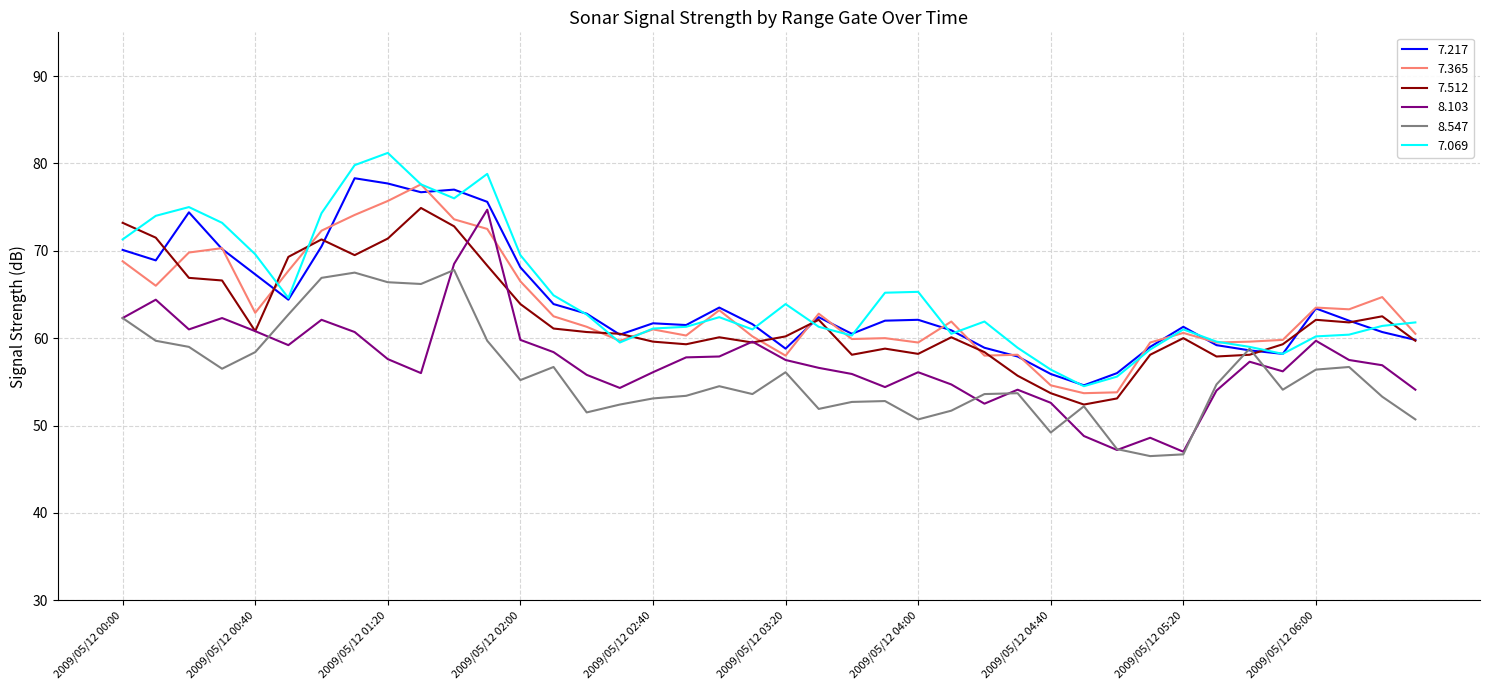

What is the maximum value for 8.547?

67.8